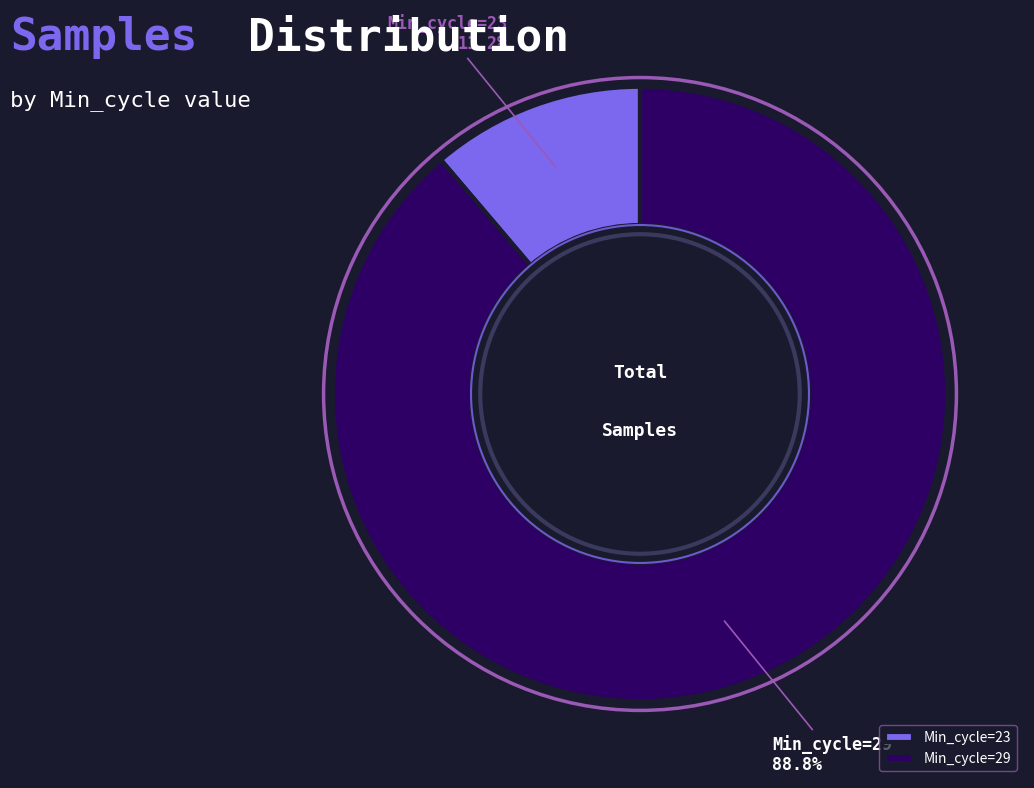

Which category has the smallest portion of the pie?

Min_cycle=23